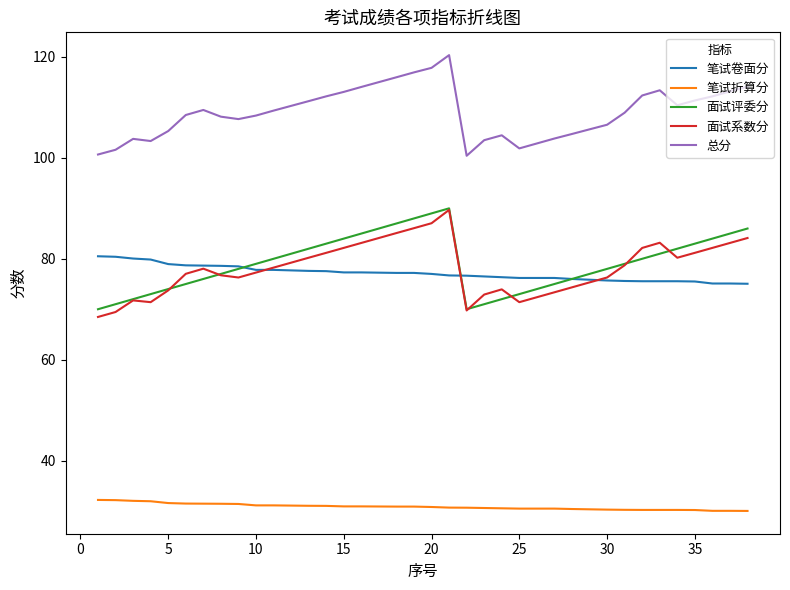

What is the maximum value shown in the chart?

120.4